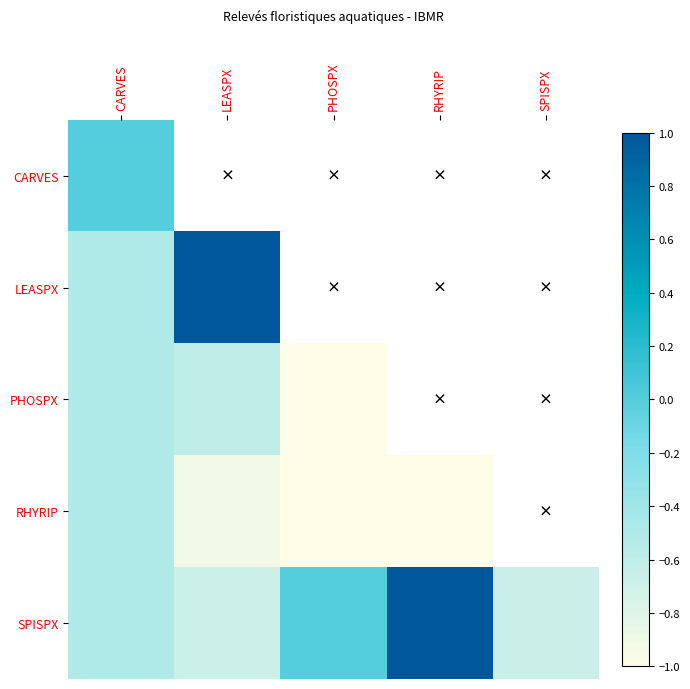

Which label corresponds to the largest value in the chart?

LEASPX